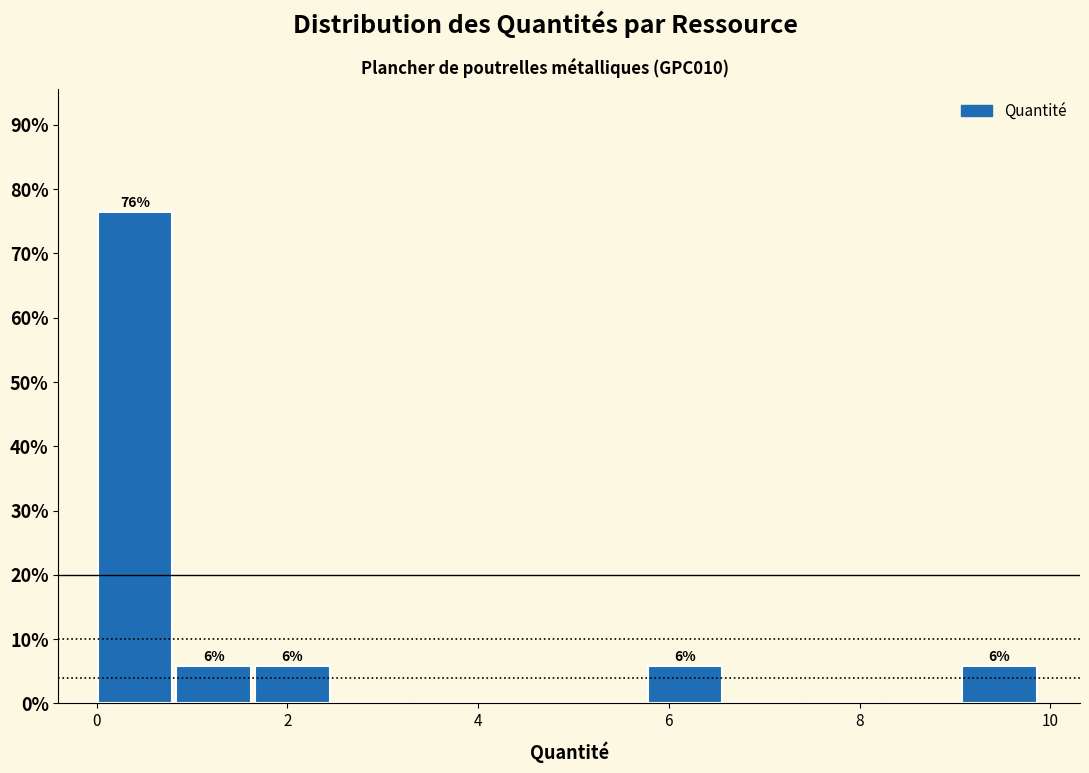

Which range on the x-axis has the tallest bar?

0.0 to 0.8